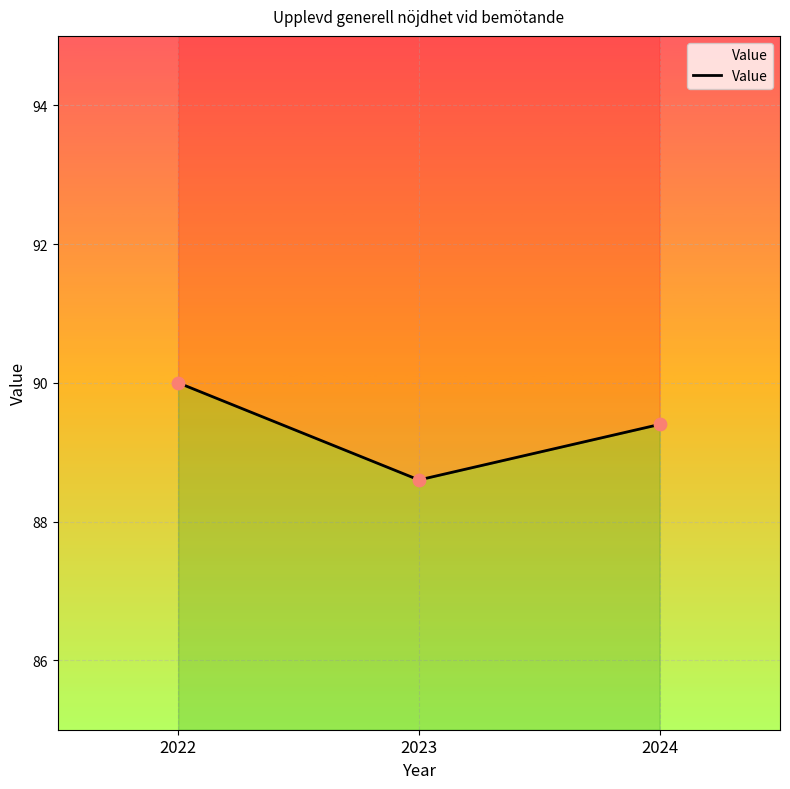

Which has a higher value, 2022 or 2024?

2022